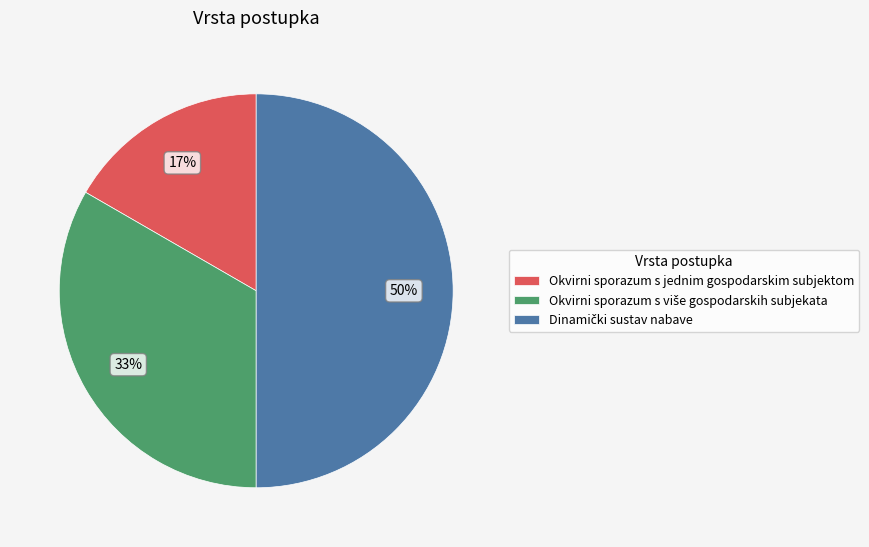

Does Okvirni sporazum s jednim gospodarskim subjektom account for over 50% of the chart?

No